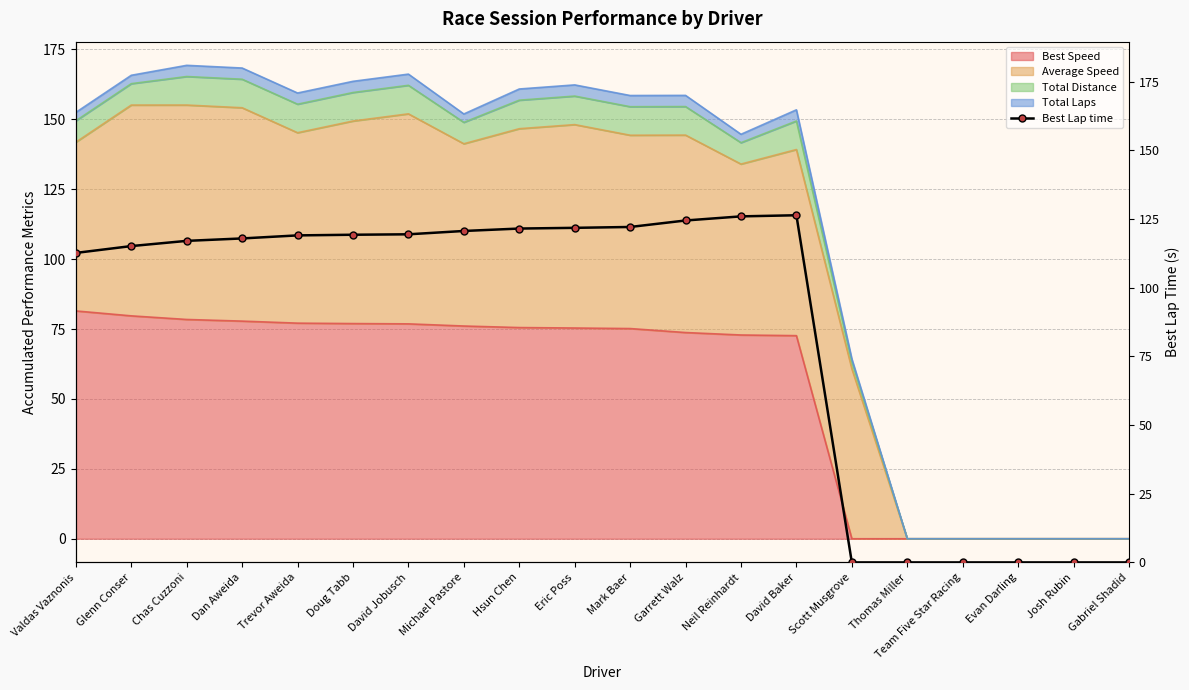

What is the average value?

84.2